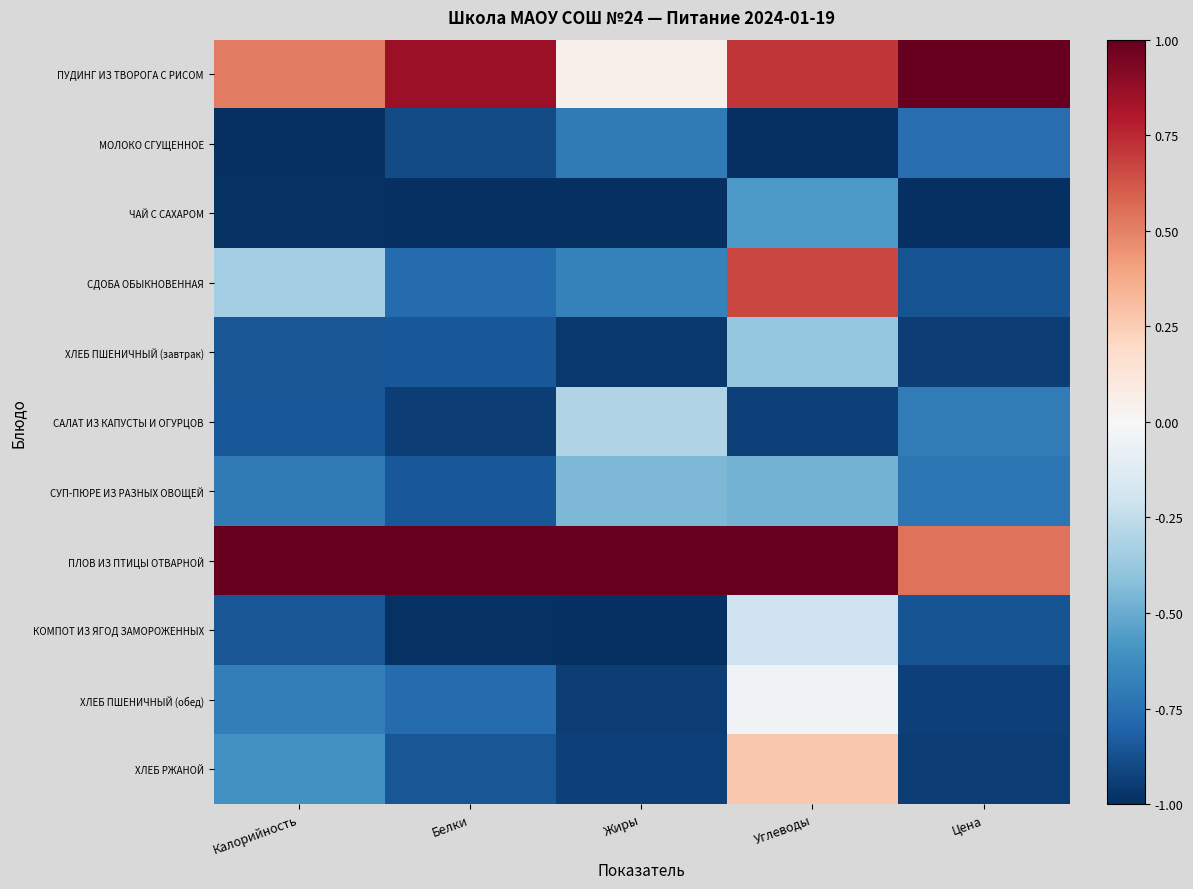

Which series has the largest total across all categories?

ПЛОВ ИЗ ПТИЦЫ ОТВАРНОЙ